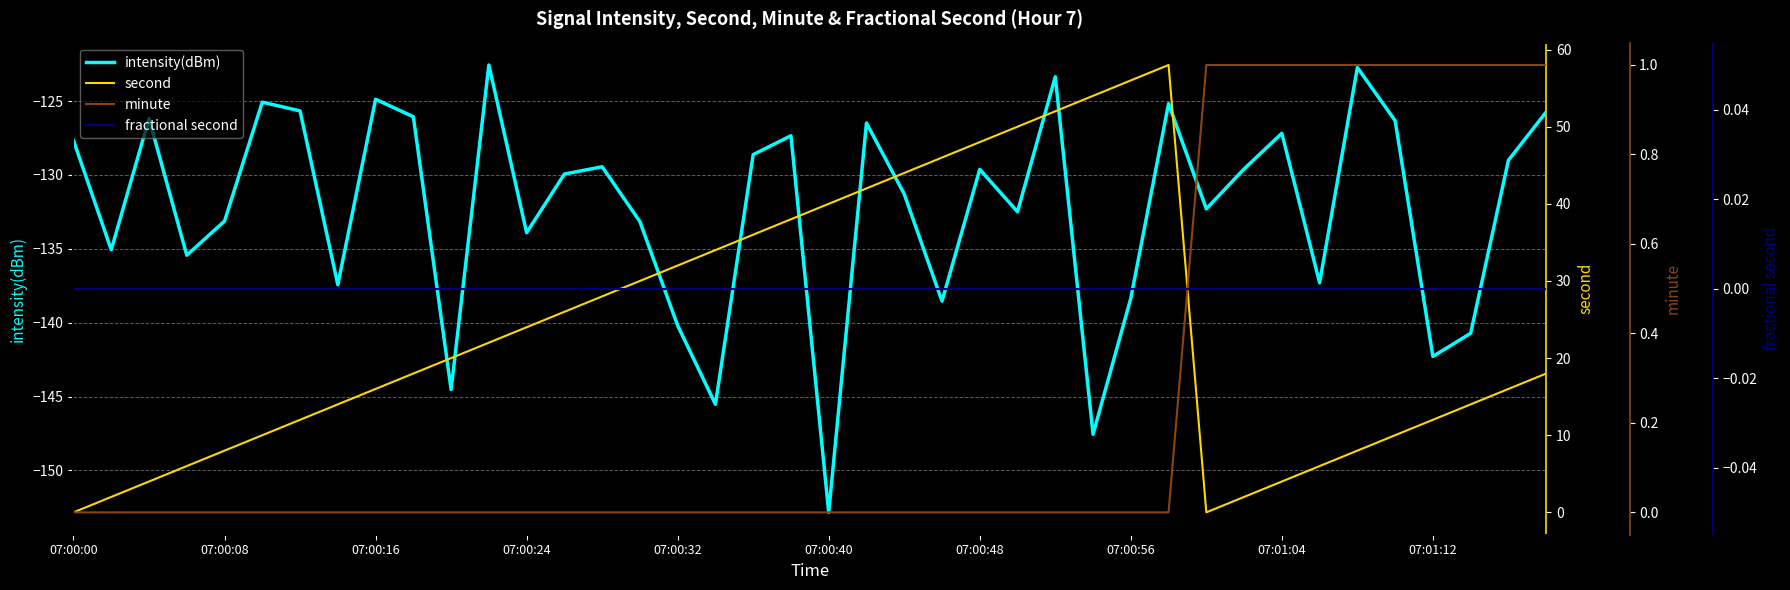

At how many categories does at least one series exceed -44?

40